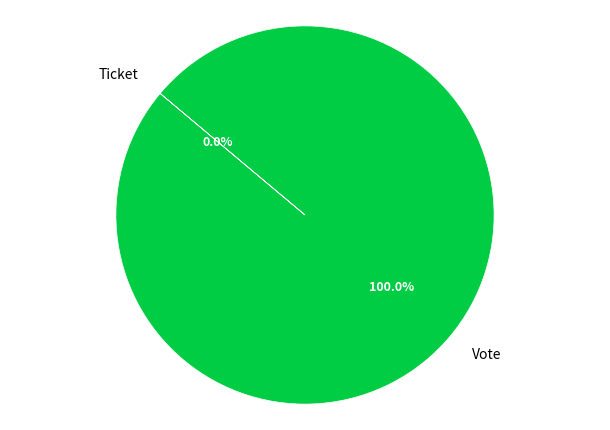

Is it true that Ticket is 11% of the pie?

False